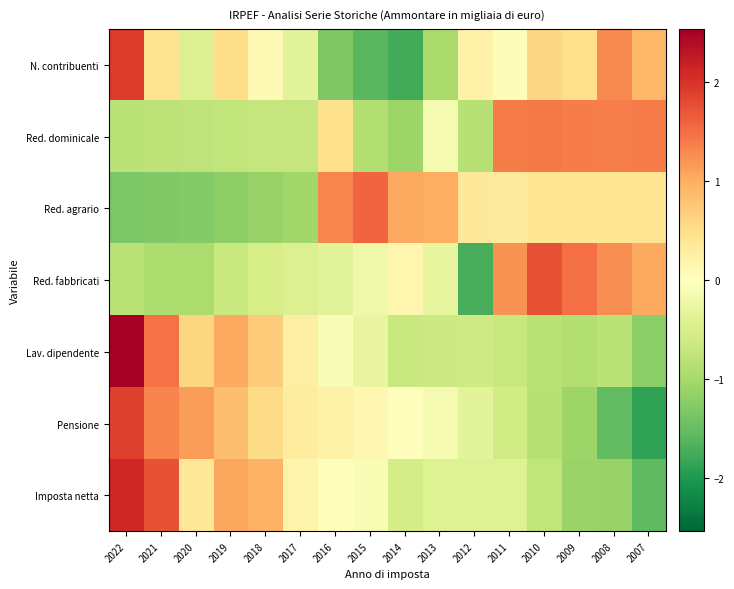

Reading left to right, transcribe all the data shown in this chart.

N. contribuenti: 2022=1.9	2021=0.4	2020=-0.4	2019=0.5	2018=0.1	2017=-0.4	2016=-1.3	2015=-1.6	2014=-1.7	2013=-1.0	2012=0.2	2011=-0.1	2010=0.6	2009=0.5	2008=1.3	2007=0.9
Red. dominicale: 2022=-0.8	2021=-0.8	2020=-0.8	2019=-0.7	2018=-0.7	2017=-0.7	2016=0.5	2015=-0.9	2014=-1.1	2013=-0.1	2012=-0.8	2011=1.4	2010=1.4	2009=1.4	2008=1.4	2007=1.4
Red. agrario: 2022=-1.3	2021=-1.3	2020=-1.3	2019=-1.2	2018=-1.1	2017=-1.0	2016=1.3	2015=1.6	2014=1.0	2013=1.0	2012=0.3	2011=0.3	2010=0.4	2009=0.4	2008=0.4	2007=0.4
Red. fabbricati: 2022=-0.8	2021=-0.9	2020=-0.9	2019=-0.7	2018=-0.5	2017=-0.5	2016=-0.4	2015=-0.2	2014=0.1	2013=-0.3	2012=-1.7	2011=1.2	2010=1.7	2009=1.5	2008=1.3	2007=1.0
Lav. dipendente: 2022=2.5	2021=1.5	2020=0.6	2019=1.0	2018=0.7	2017=0.3	2016=-0.1	2015=-0.3	2014=-0.7	2013=-0.6	2012=-0.6	2011=-0.7	2010=-0.8	2009=-0.9	2008=-0.8	2007=-1.2
Pensione: 2022=1.9	2021=1.3	2020=1.1	2019=0.8	2018=0.5	2017=0.3	2016=0.2	2015=0.1	2014=0.0	2013=-0.1	2012=-0.4	2011=-0.6	2010=-0.8	2009=-1.1	2008=-1.5	2007=-1.9
Imposta netta: 2022=2.1	2021=1.7	2020=0.4	2019=1.1	2018=1.0	2017=0.2	2016=0.0	2015=-0.1	2014=-0.5	2013=-0.4	2012=-0.4	2011=-0.4	2010=-0.7	2009=-1.1	2008=-1.1	2007=-1.6